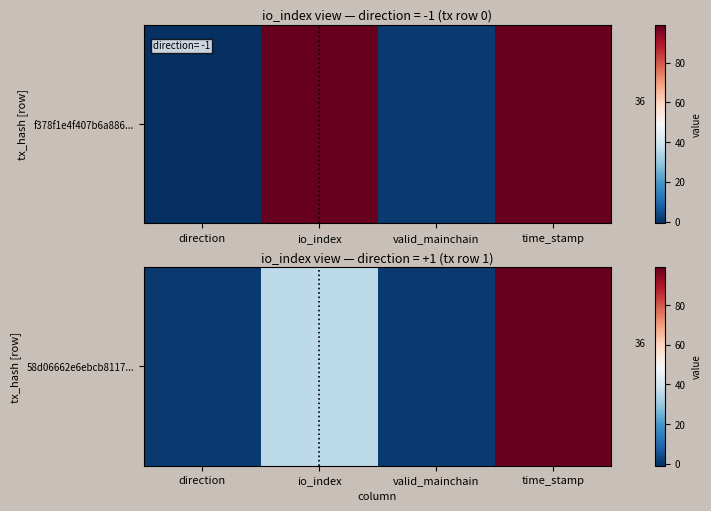

How many values are below 36?

2